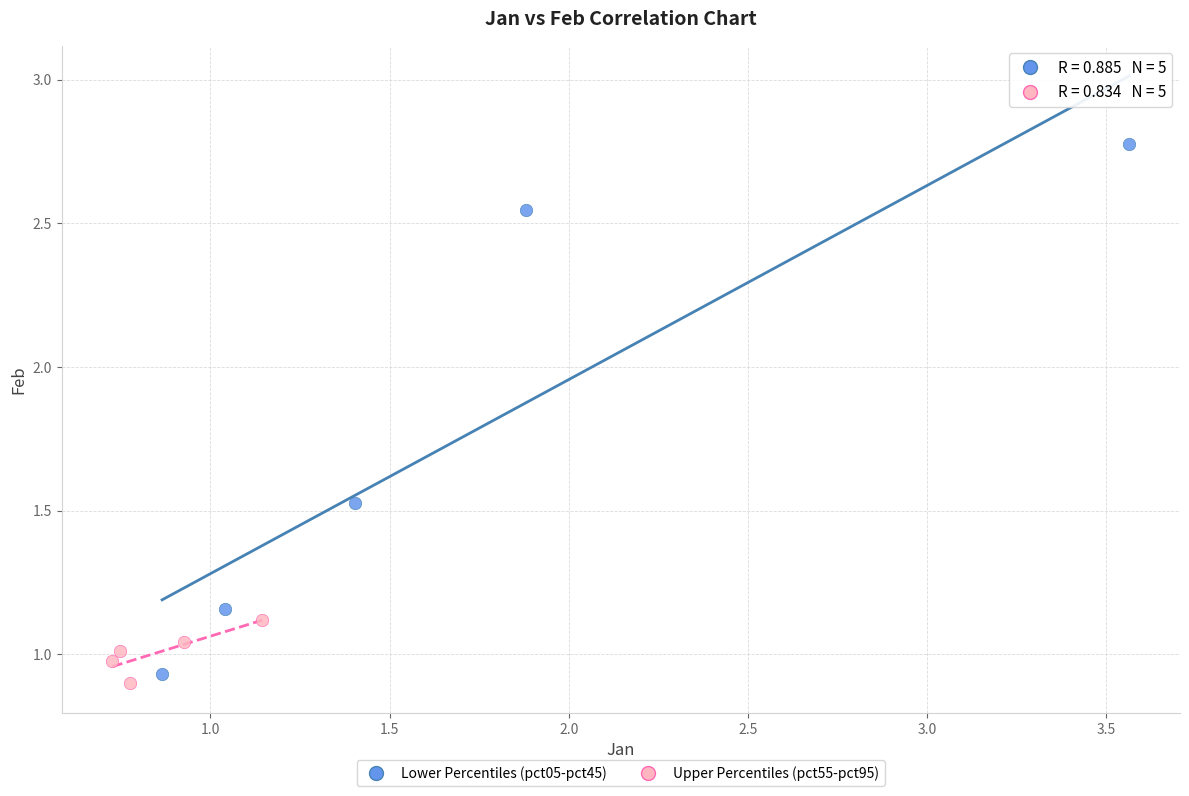

Which series reaches the maximum Y coordinate?

Lower Percentiles (pct05-pct45)